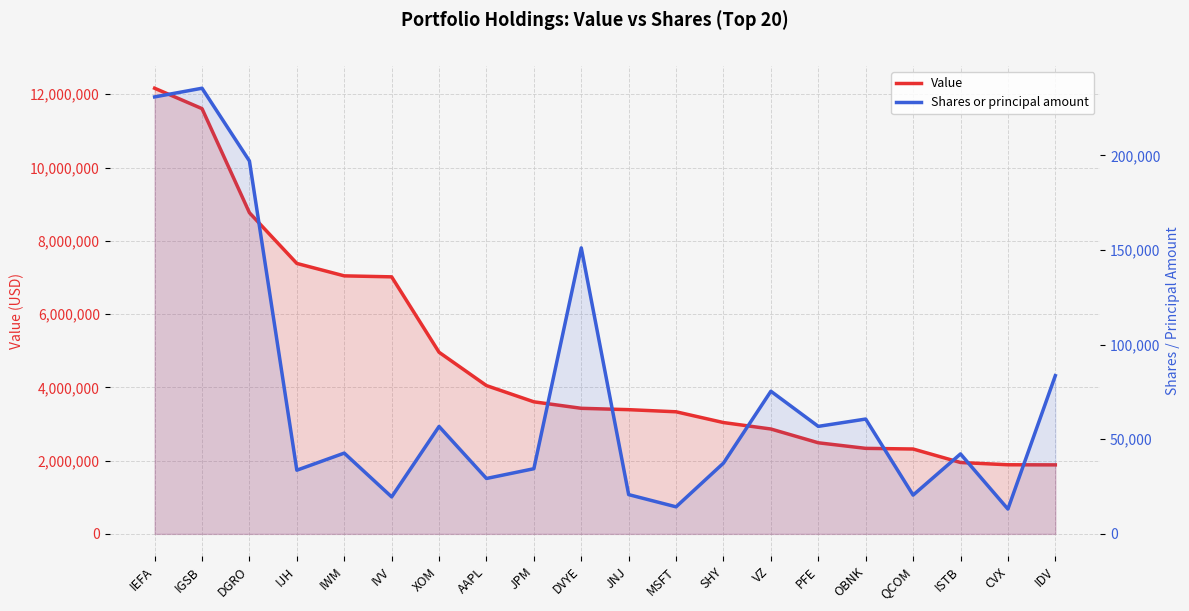

What value does the Value series have at OBNK, to the nearest 50?

2335000